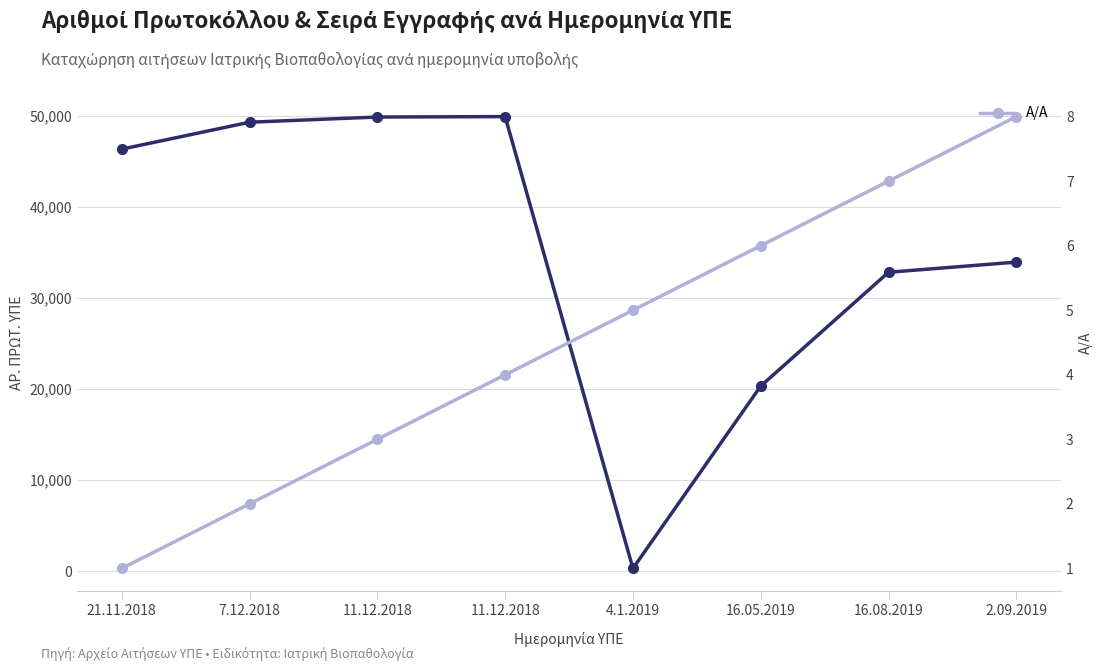

Which series has the widest spread of values?

ΑΡ. ΠΡΩΤ. ΥΠΕ